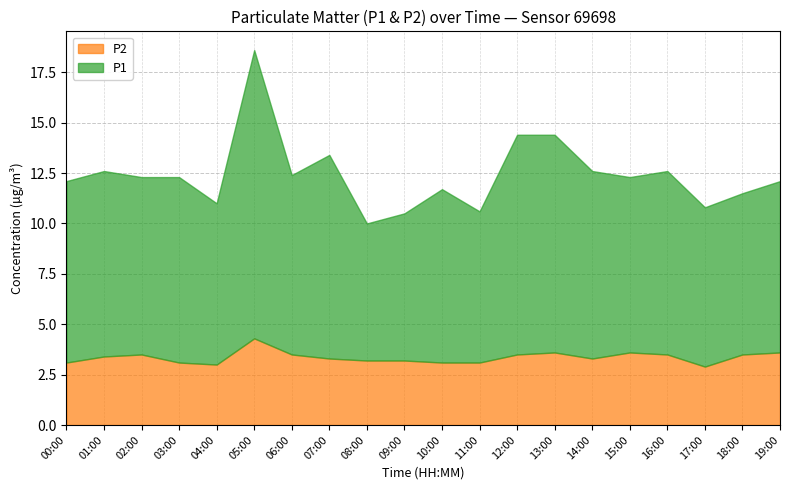

Is it true that P2 equals 3.2 at 09:00?

True